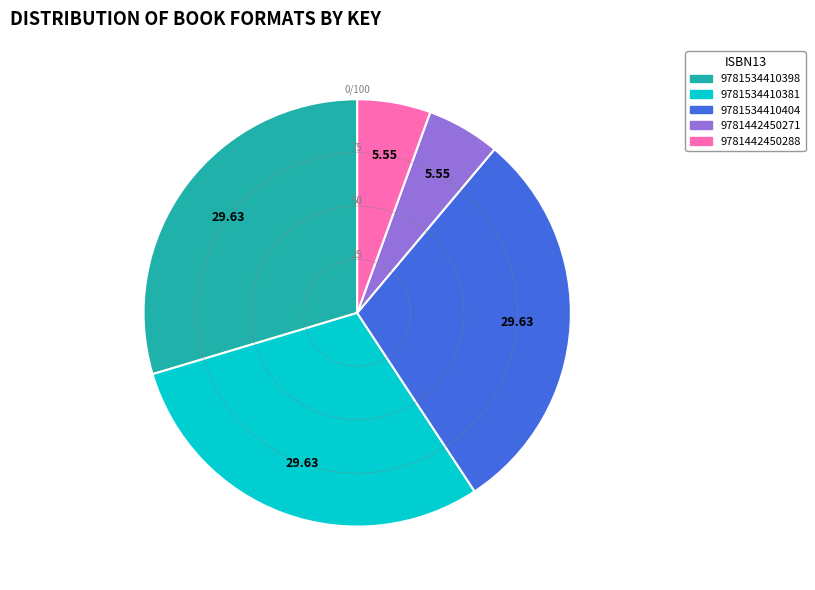

Does 9781442450288 account for over 50% of the chart?

No